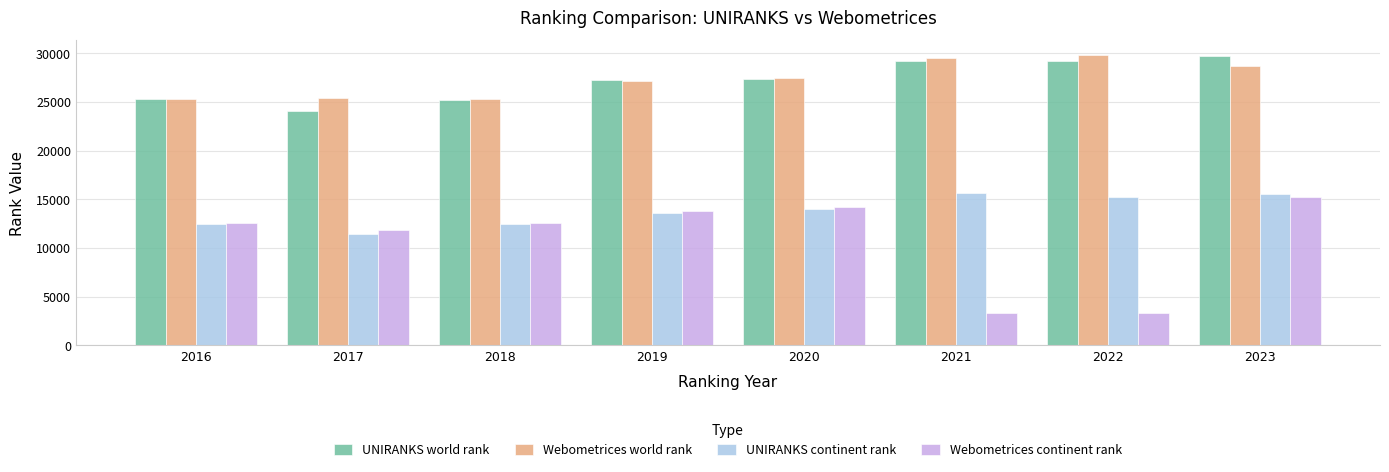

What is the greatest value displayed?

29843